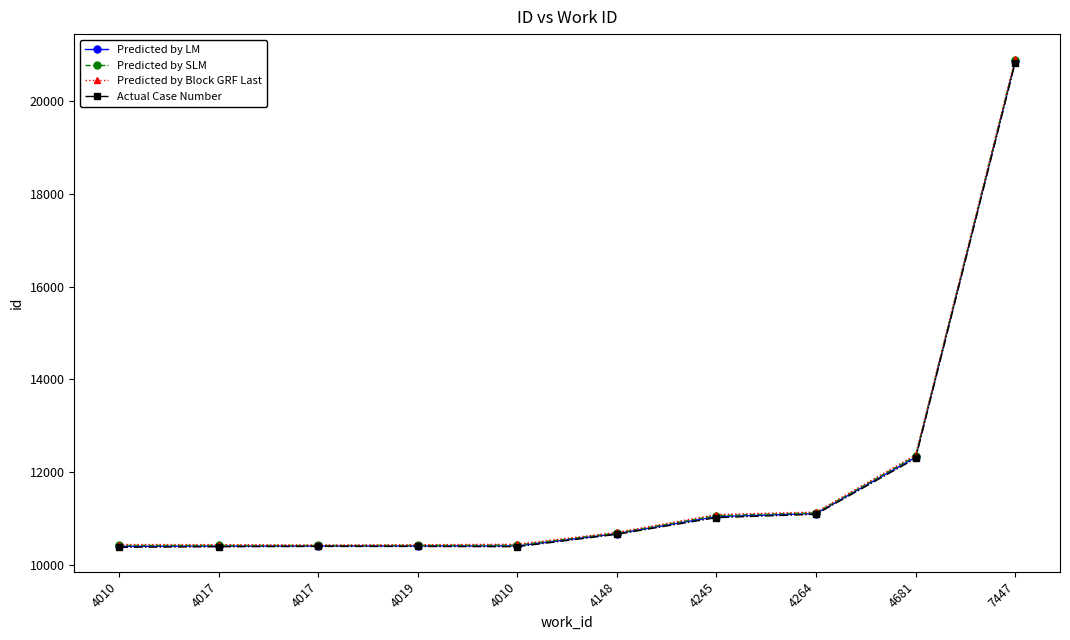

The Predicted by Block GRF Last series shows 11082 at 4245. True or false?

True